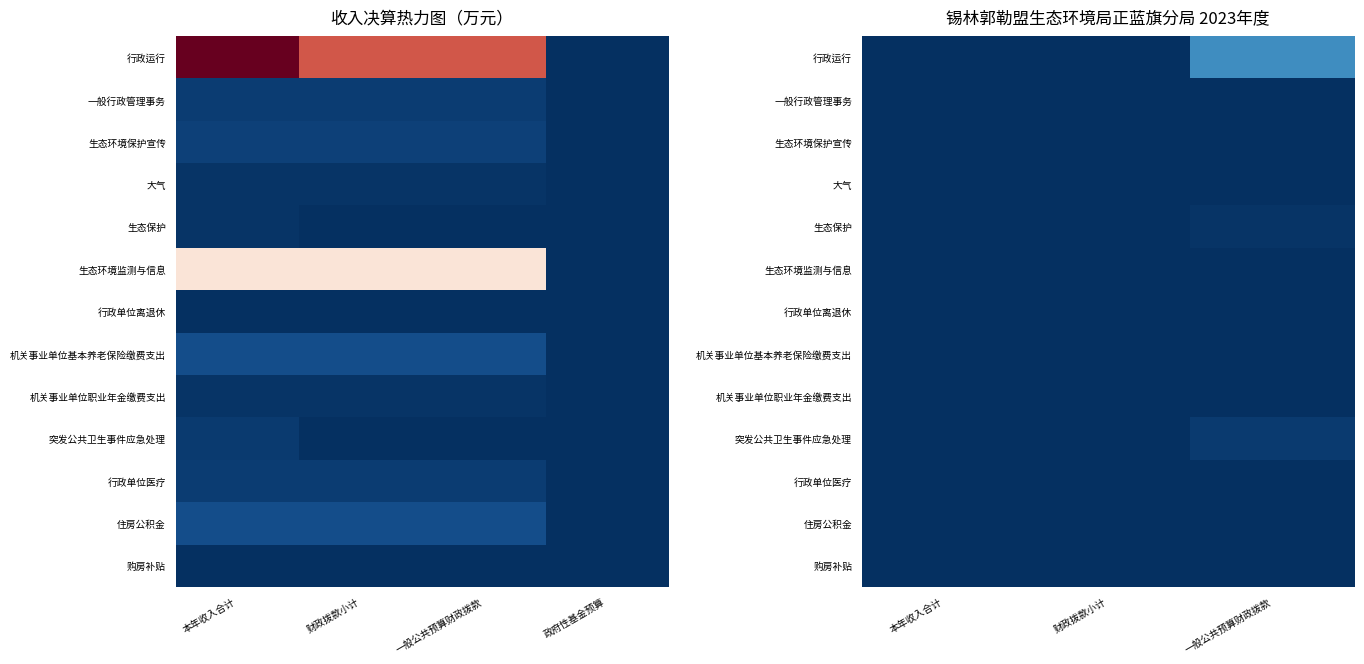

Which series changed the most between 本年收入合计 and 财政拨款小计?

行政运行